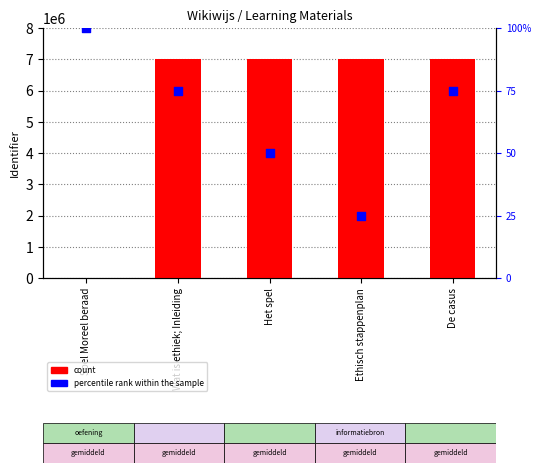

What is the total value across all series at De casus?

7001771